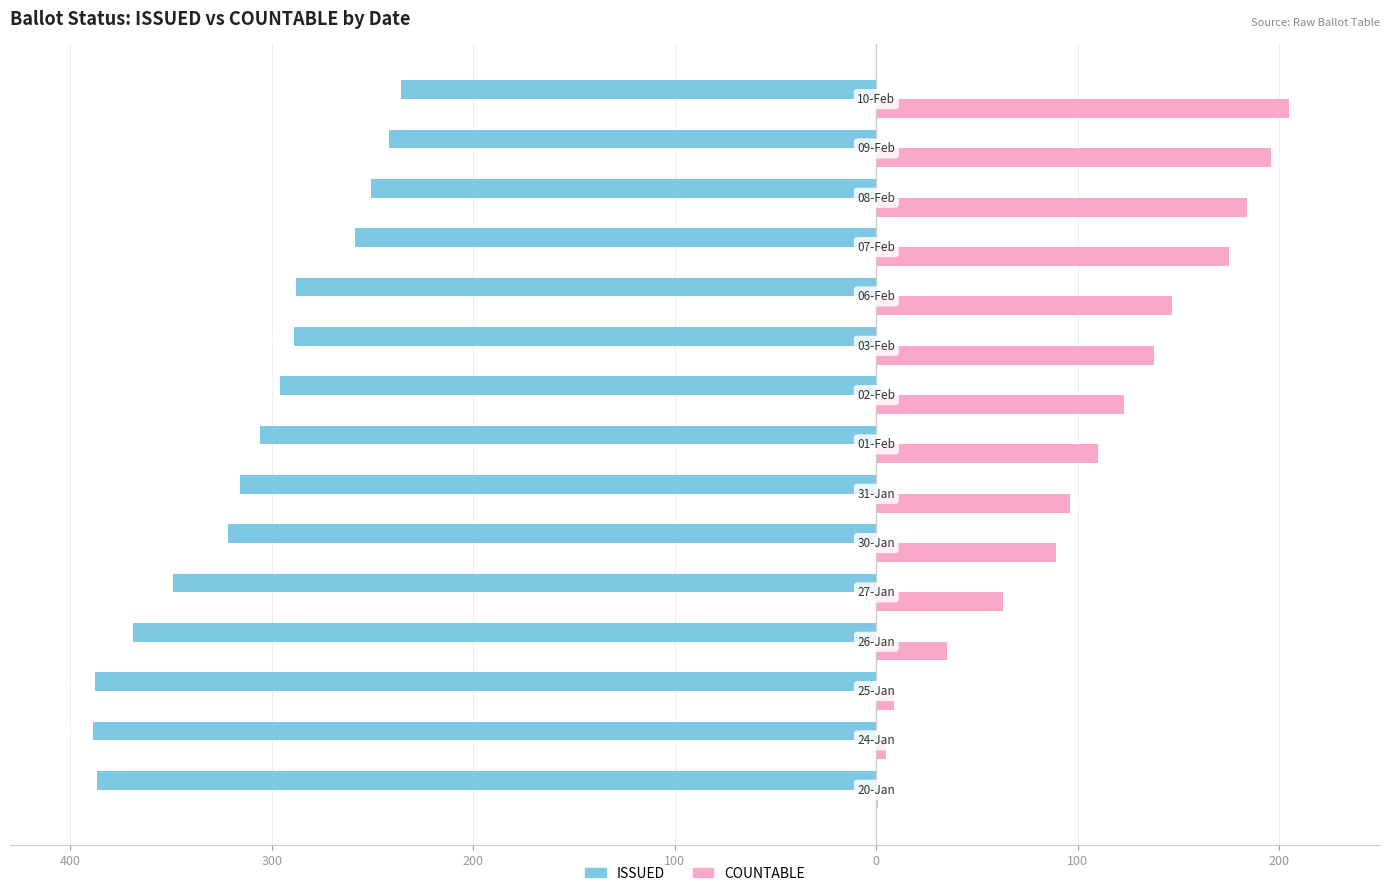

What are all the series names shown in the legend?

ISSUED, COUNTABLE